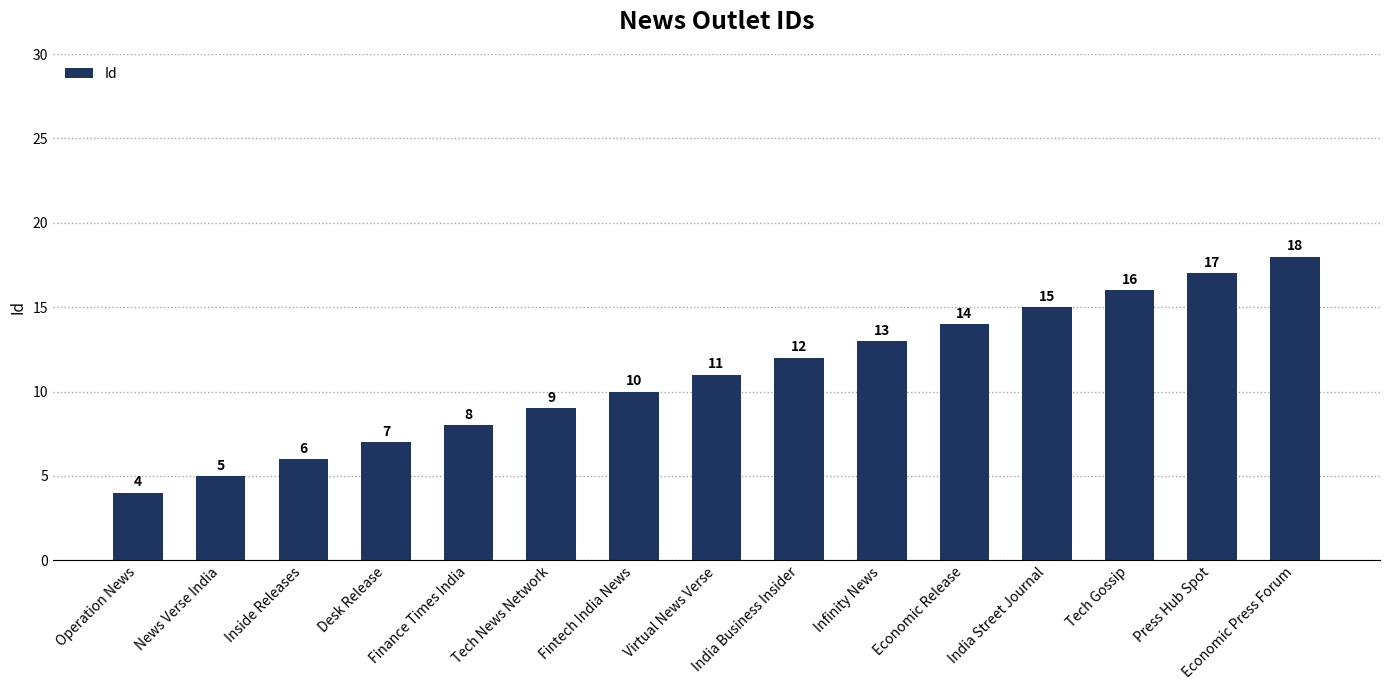

The value at Desk Release is 7. True or false?

True